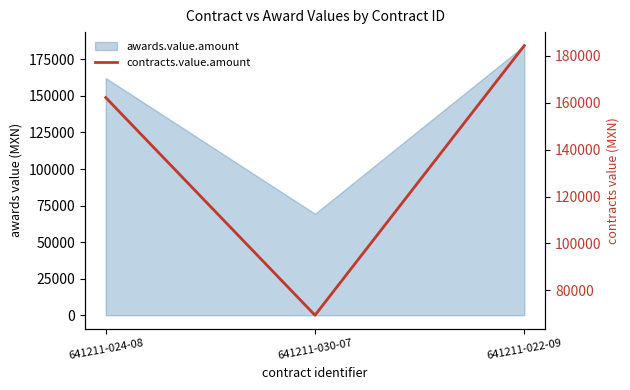

Is it true that the value at 641211-024-08 is 162240.0?

True